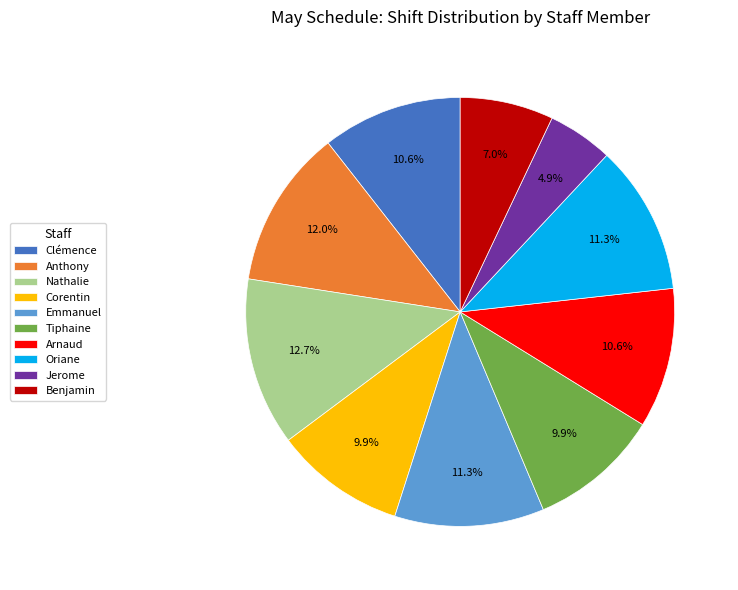

What percentage is the Clémence slice, to the nearest percent?

11%